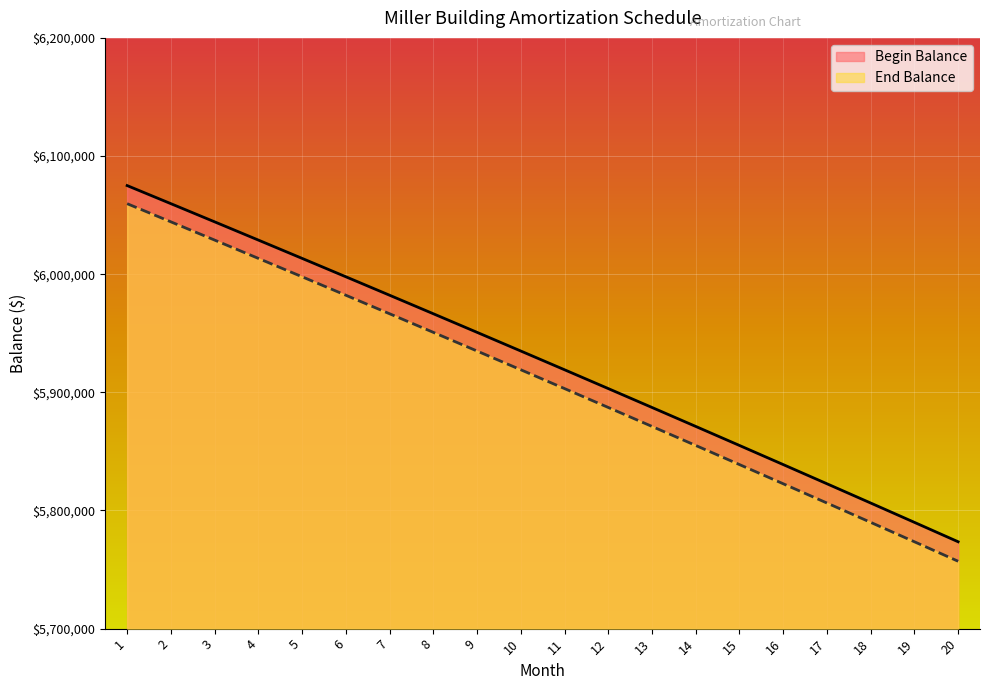

Is the value of End Balance at 20 greater than the value of Begin Balance at 4?

No